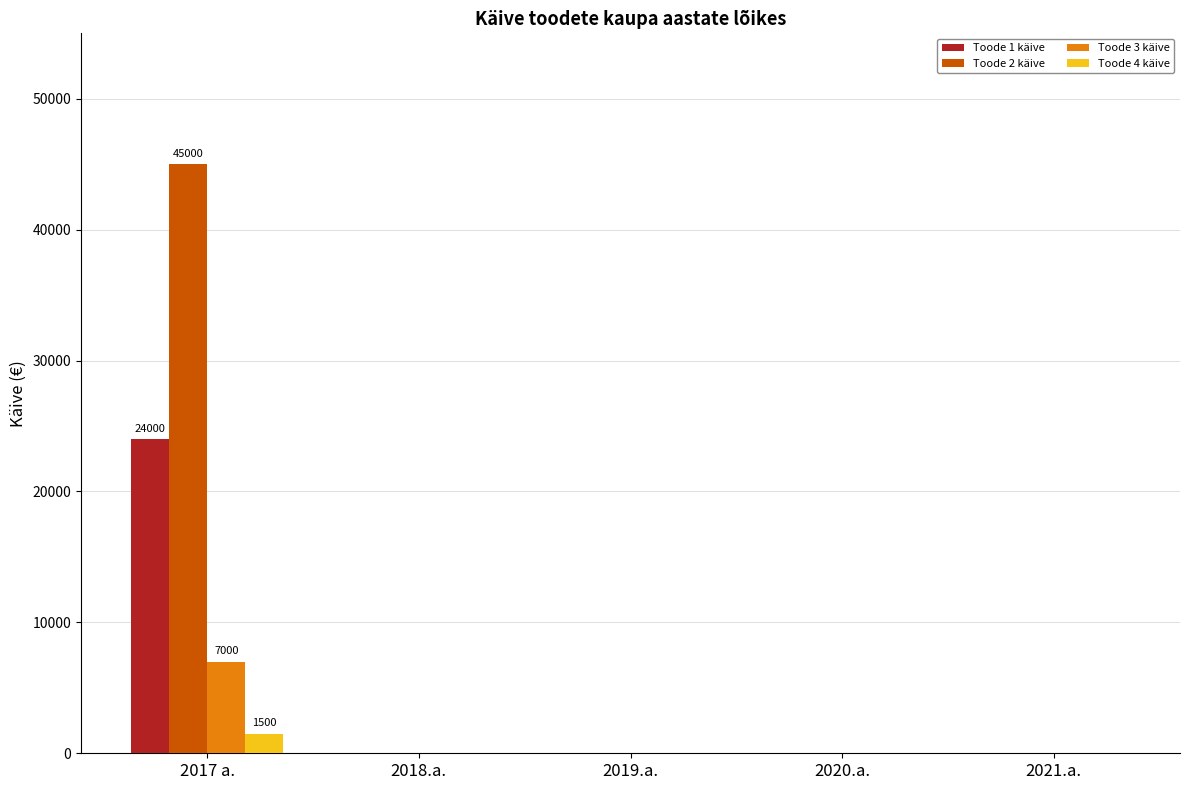

Between 2017 a. and 2019.a., which series saw the biggest shift?

Toode 2 käive